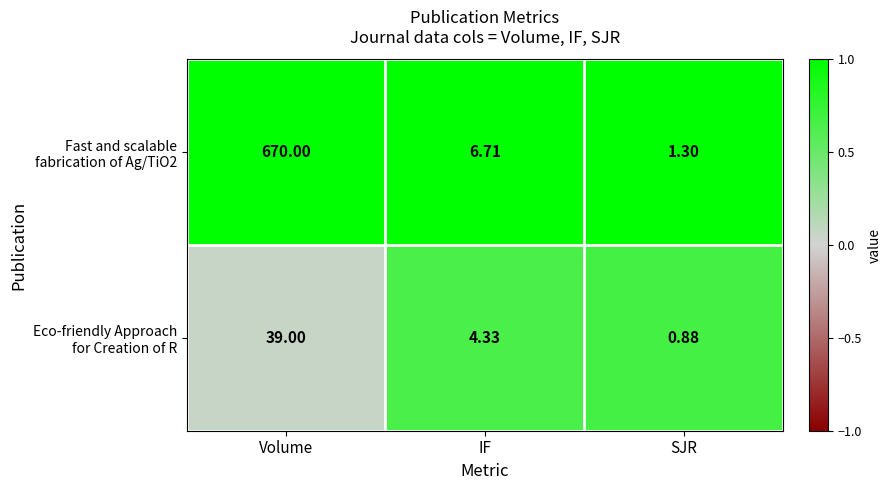

Which label corresponds to the largest value in the chart?

Volume